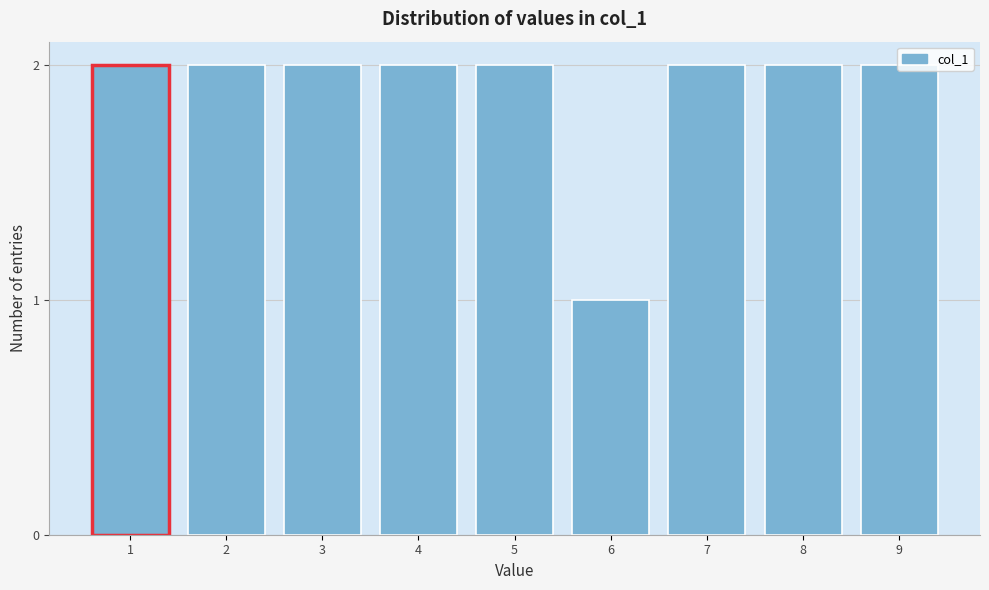

What is the value of the 3rd bar from the left?

2